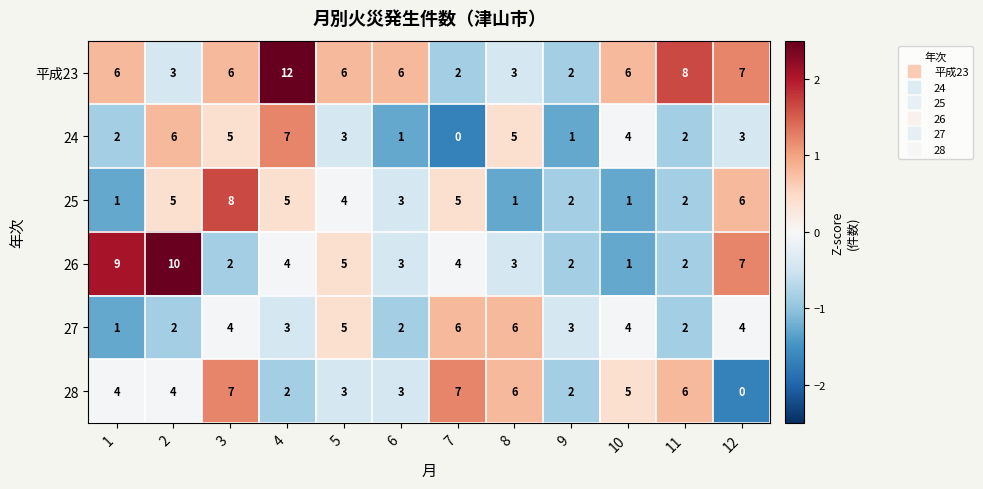

Which series changed the most between 1 and 4?

平成23